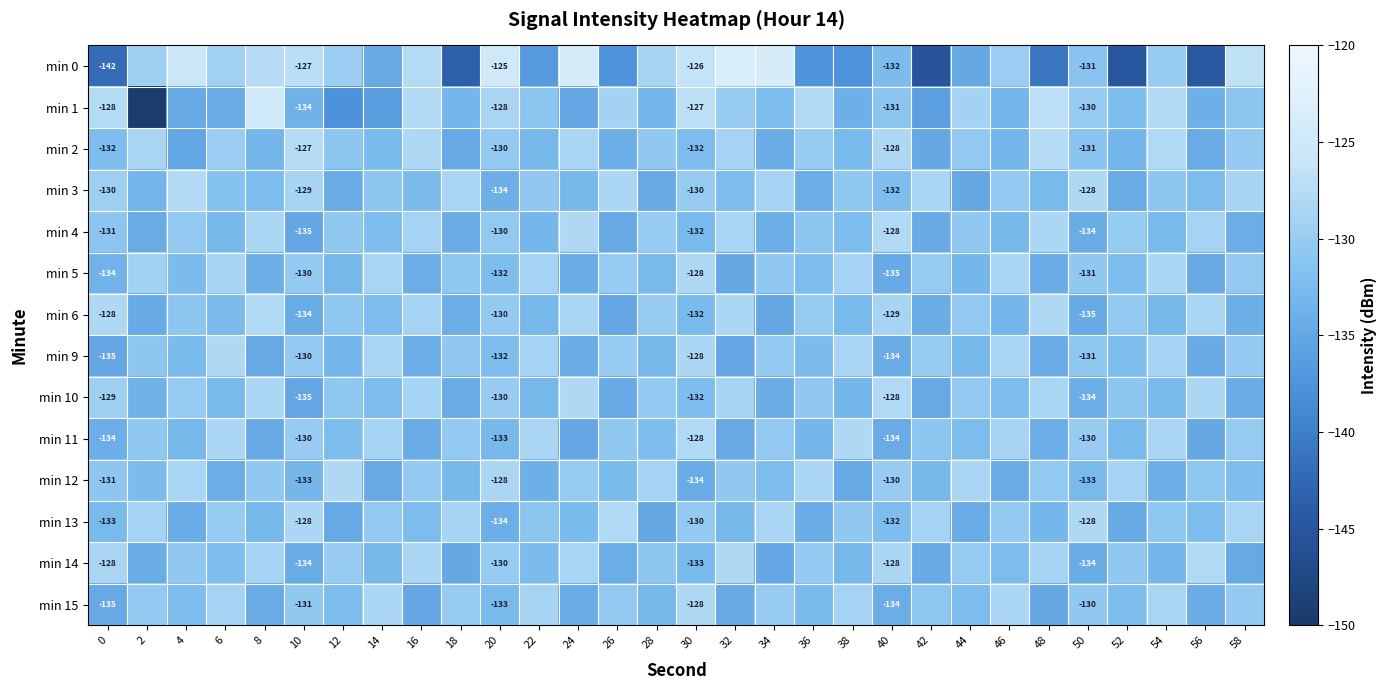

What is the smallest value displayed?

-149.4